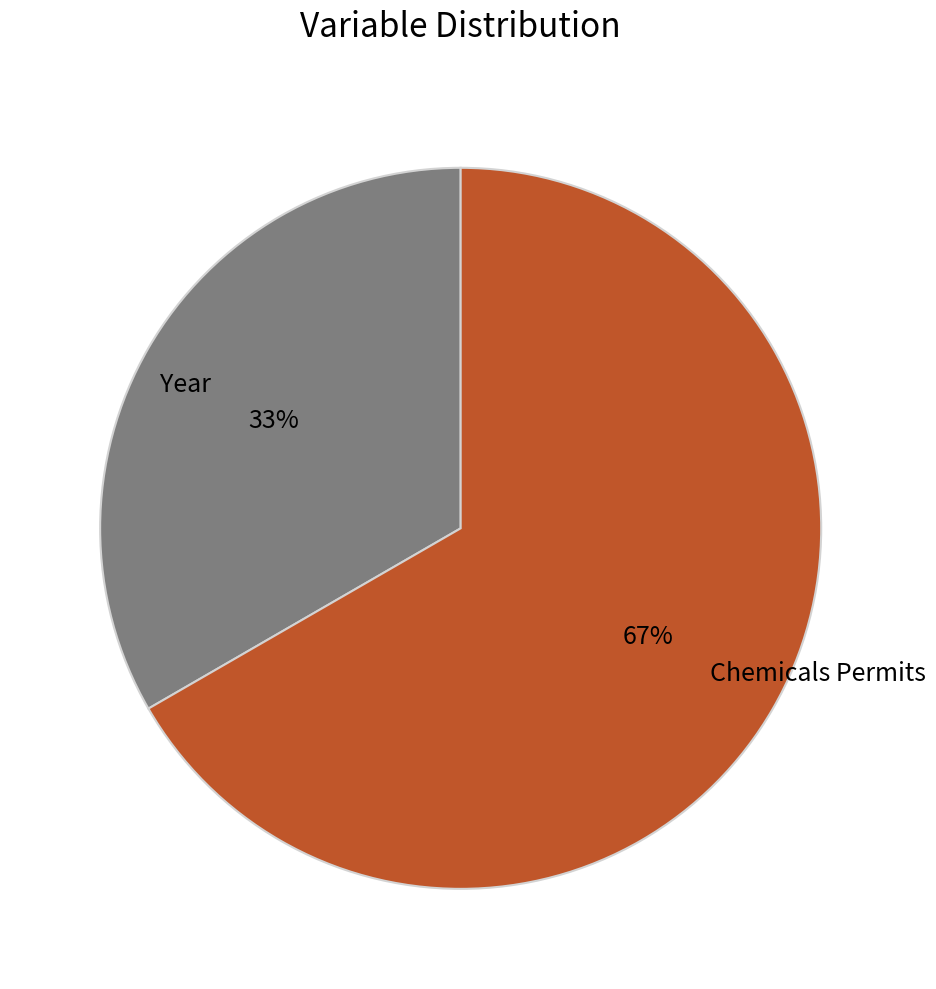

The Year slice represents 33% of the pie. True or false?

True